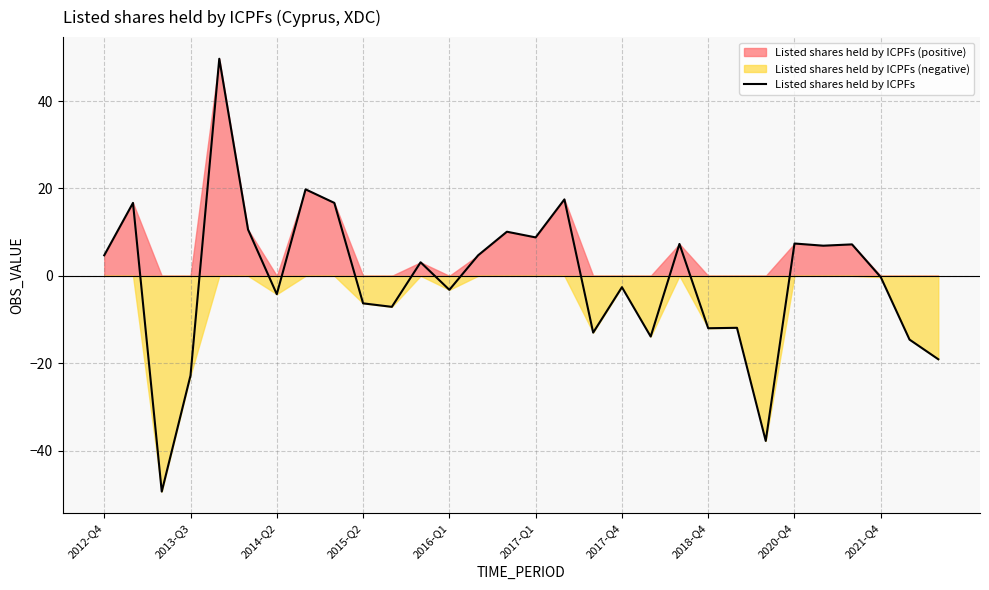

True or false: Listed shares held by ICPFs has a value of 1.3 at 2012-Q4.

False